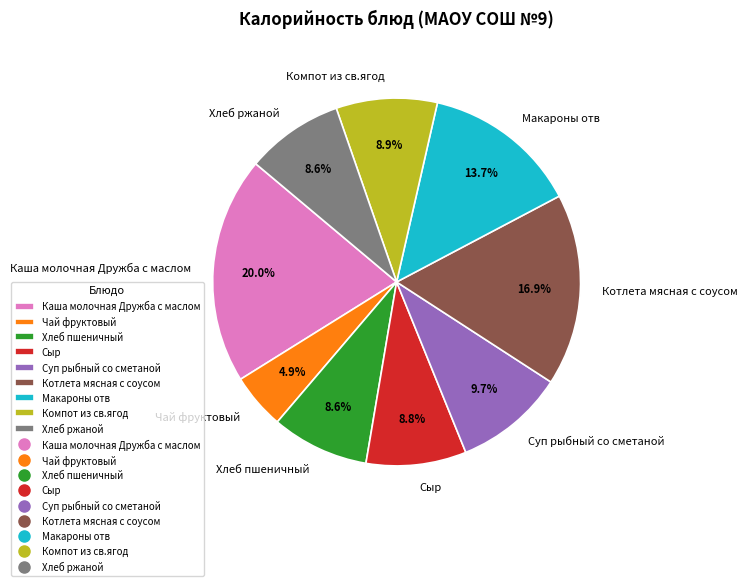

Which category has the smallest portion of the pie?

Чай фруктовый